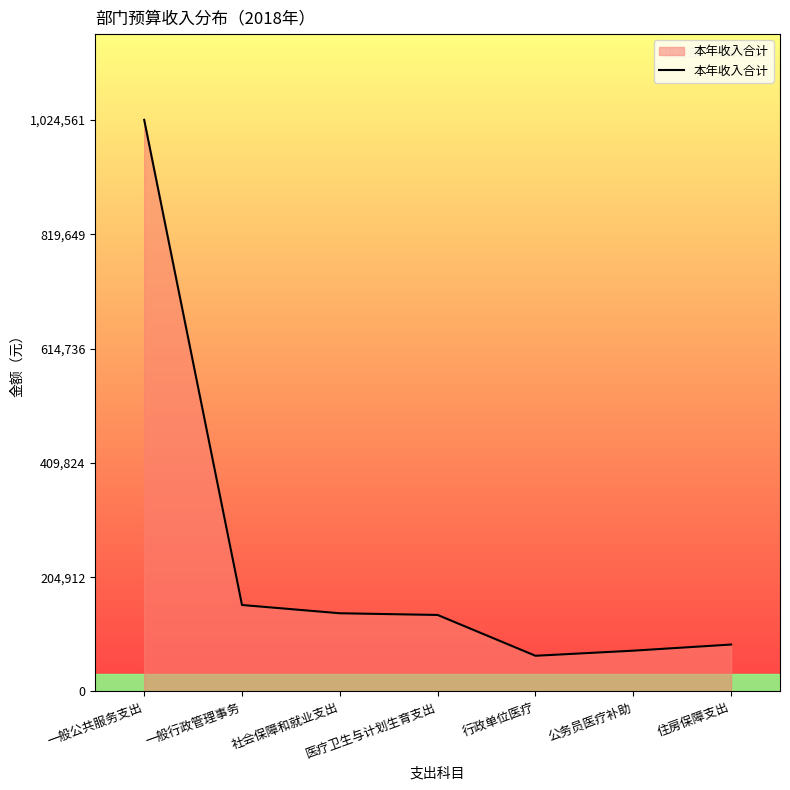

Between 公务员医疗补助 and 一般公共服务支出, which is larger?

一般公共服务支出